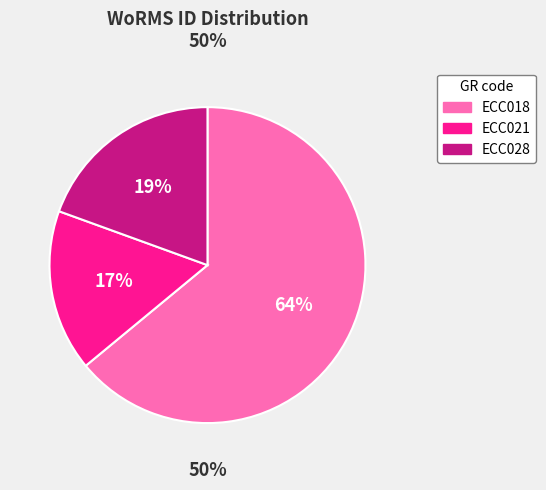

What percentage is NOT represented by ECC021?

83.5%